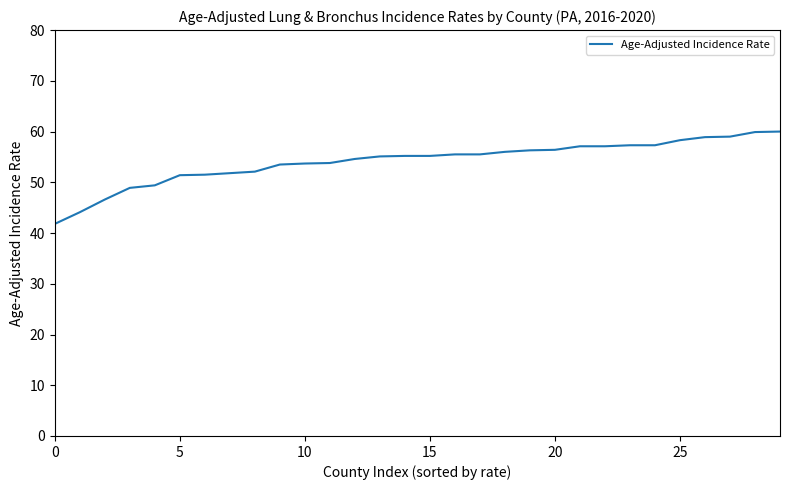

What is the maximum value shown in the chart?

60.0